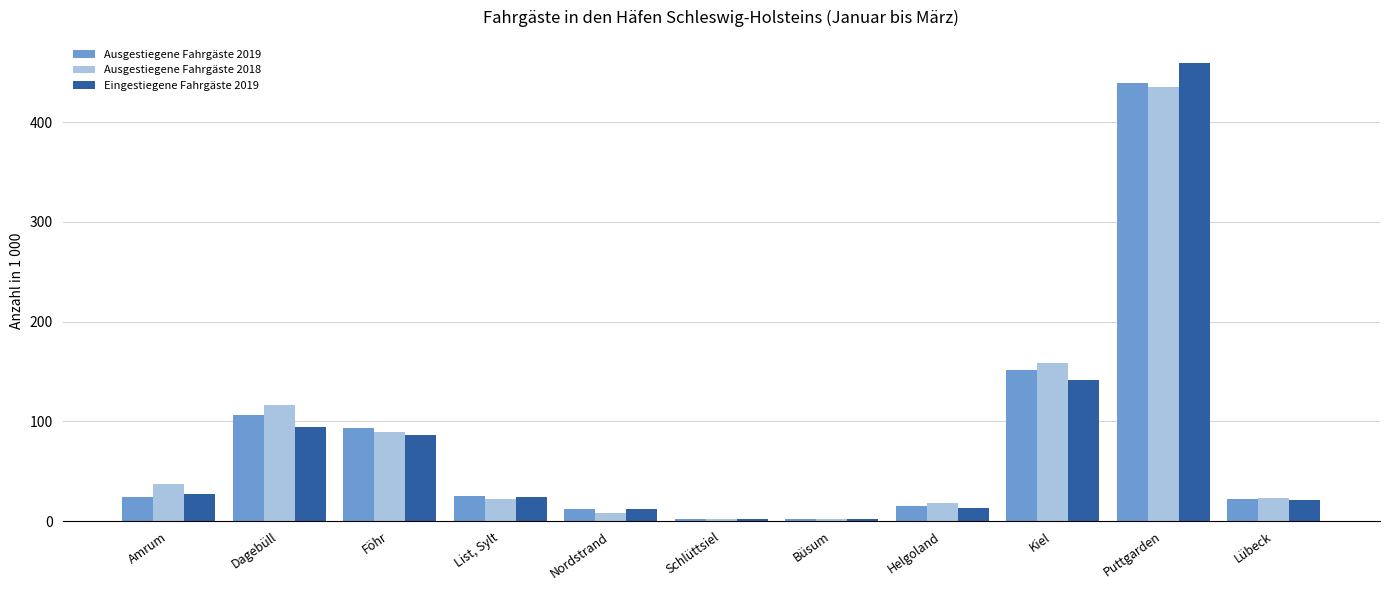

True or false: Ausgestiegene Fahrgäste 2019 has a value of 15.2 at Helgoland.

True